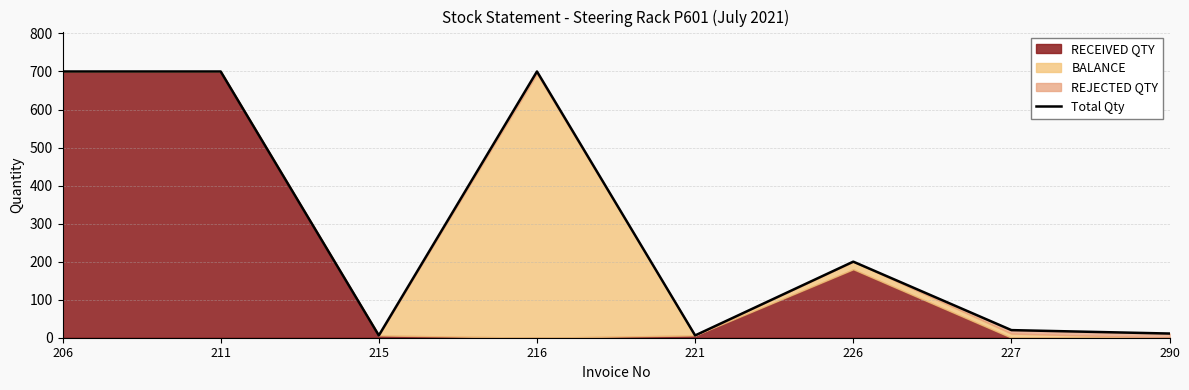

The chart shows a value of 152 at 206. True or false?

False